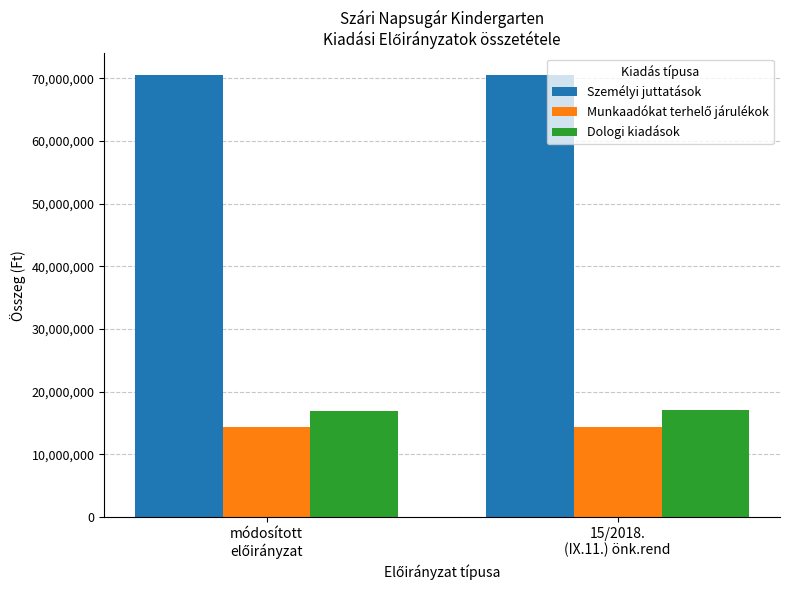

What is the sum of all Dologi kiadások values?

34032345